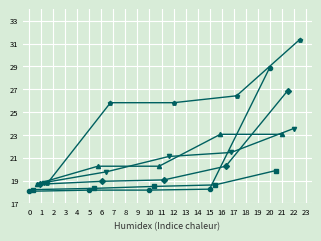

What is the difference between the maximum and minimum values in the BXD32 series?

8.2